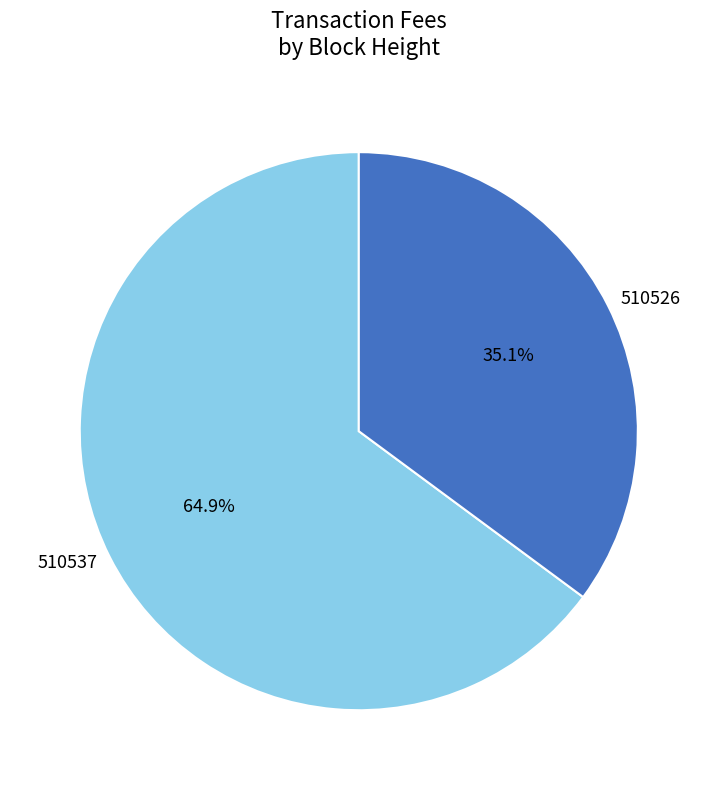

Combined, do 510537 and 510526 account for over 50%?

Yes